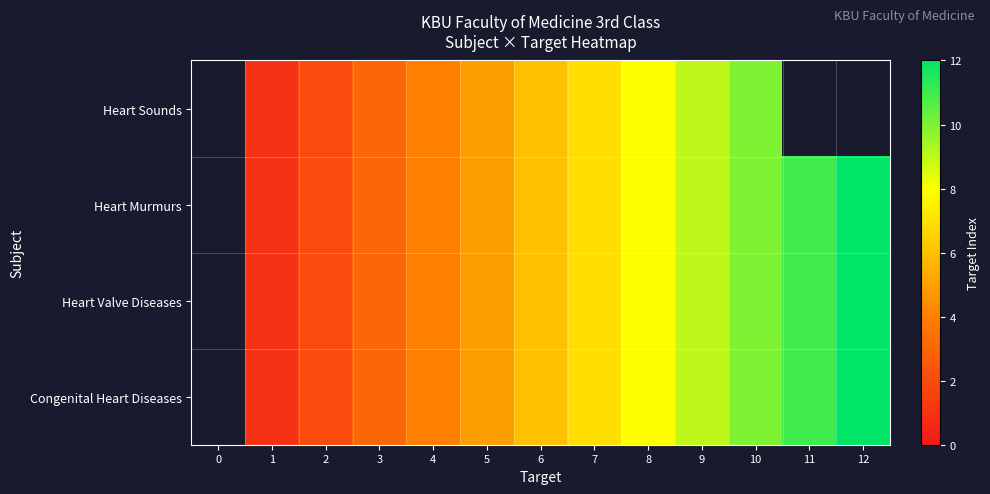

Read the Heart Murmurs value at 9.

9.0